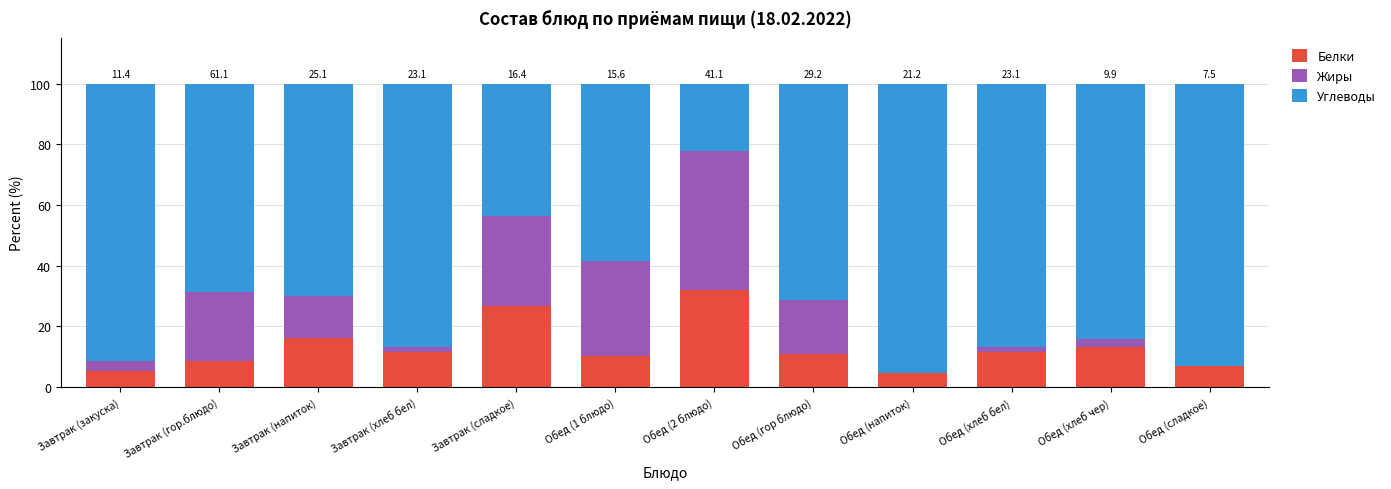

The value of Белки at Обед (сладкое) is 6.9. True or false?

True